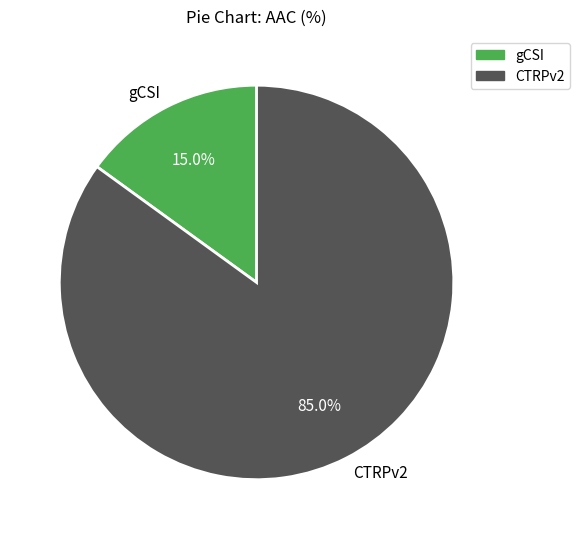

How many segments does this pie chart have?

2